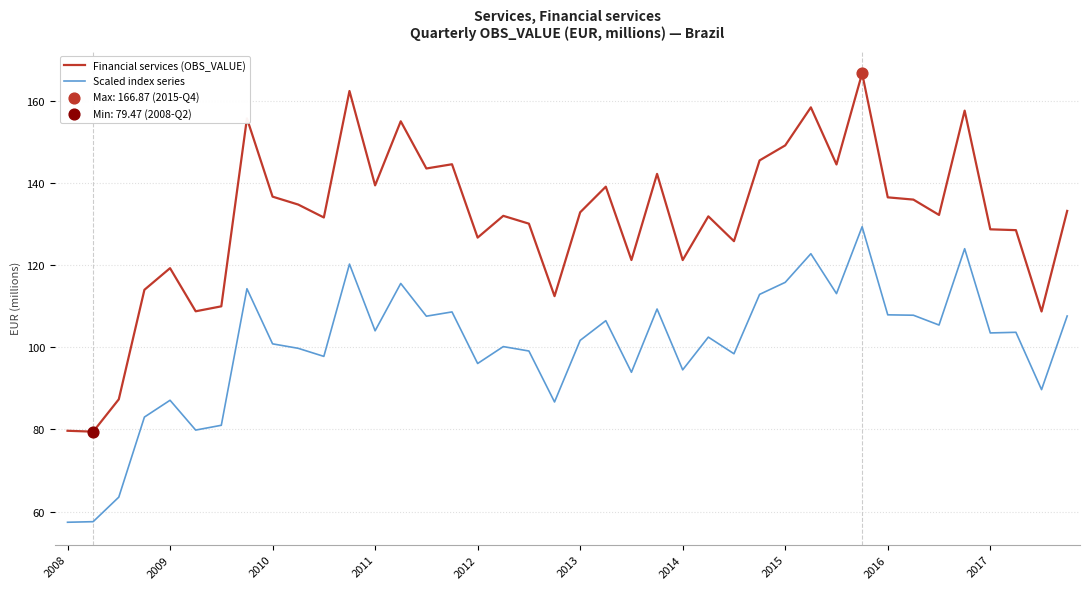

Which series has the largest total across all categories?

Financial services (OBS_VALUE)